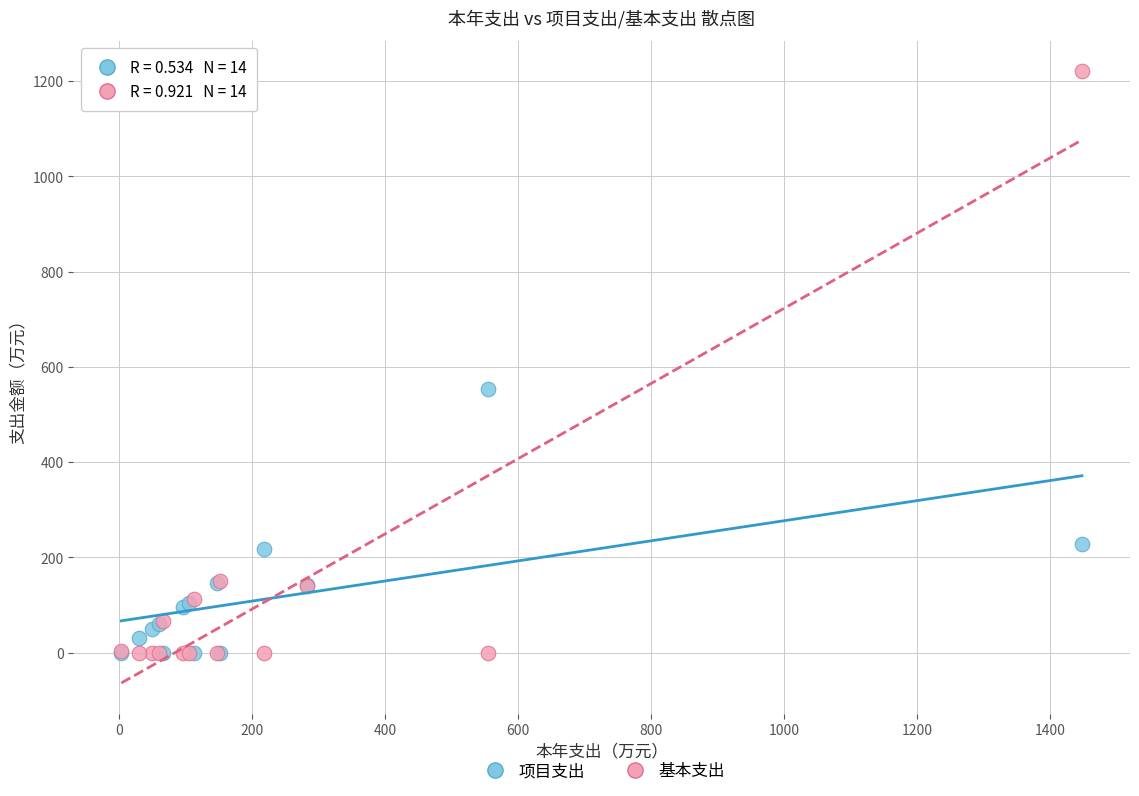

In the 基本支出 series, what Y value is closest to 610?

151.3